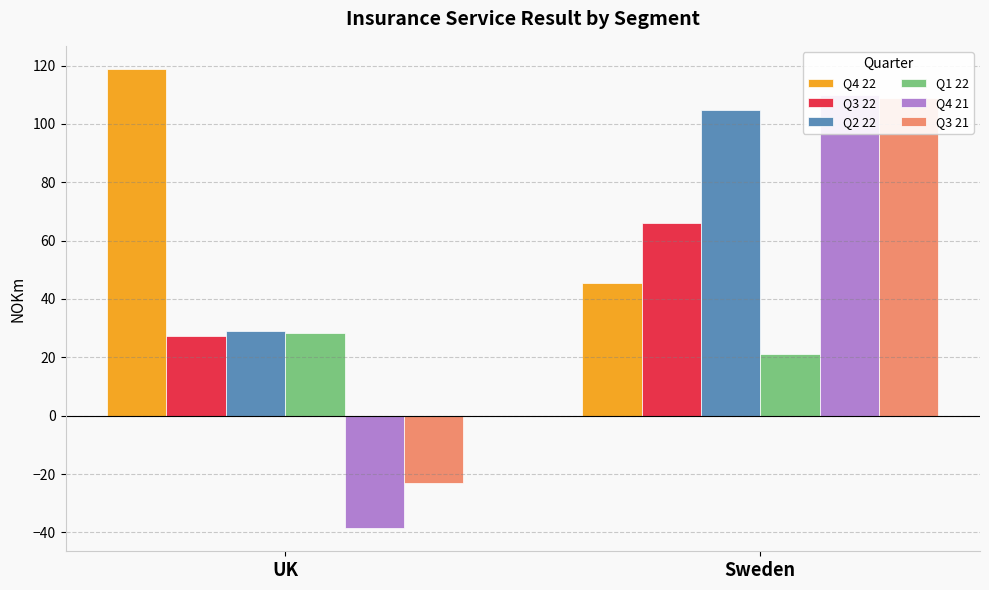

Rank the series at Sweden from highest to lowest value.

Q4 21, Q3 21, Q2 22, Q3 22, Q4 22, Q1 22